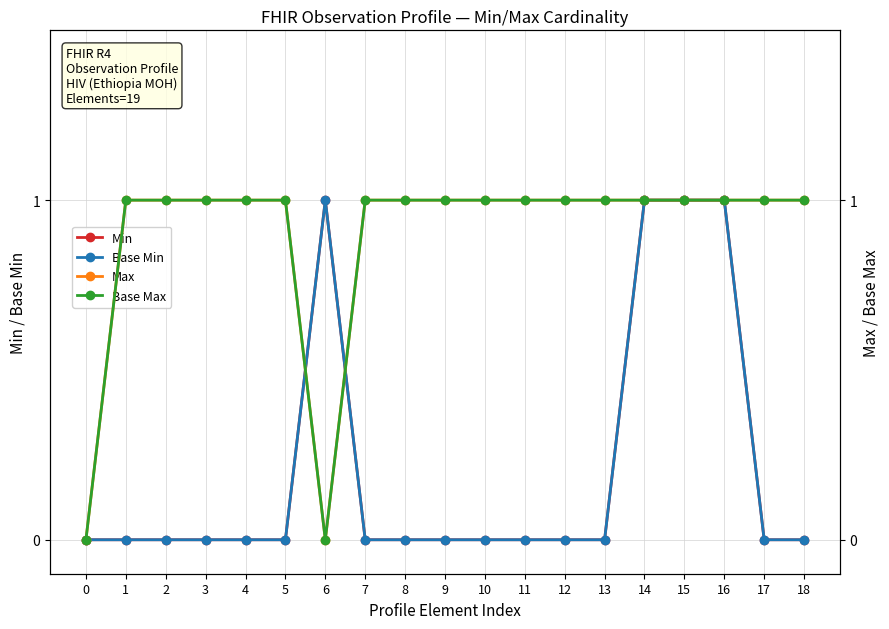

Does the chart display data point markers on the line(s)?

Yes